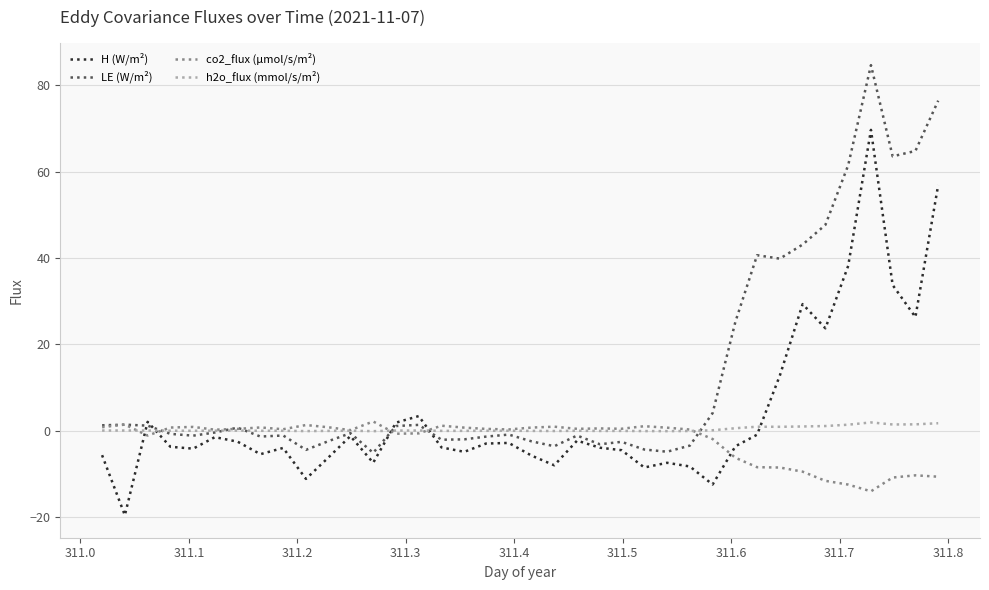

Rank the series by their average value, from highest to lowest.

LE (W/m²), H (W/m²), h2o_flux (mmol/s/m²), co2_flux (µmol/s/m²)